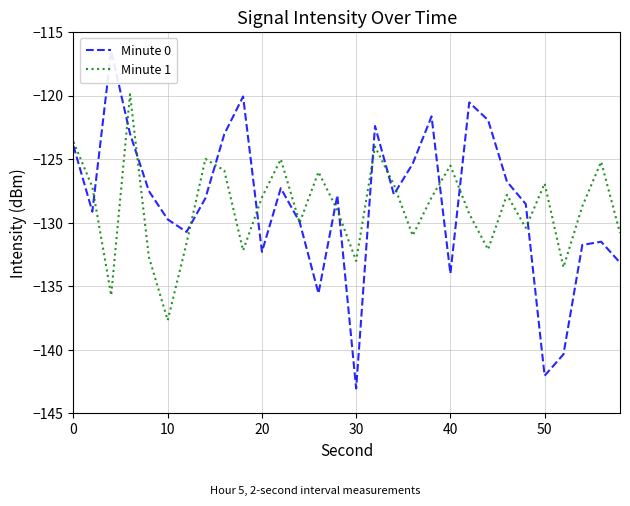

Which category has the lowest value in the Minute 1 series?

10